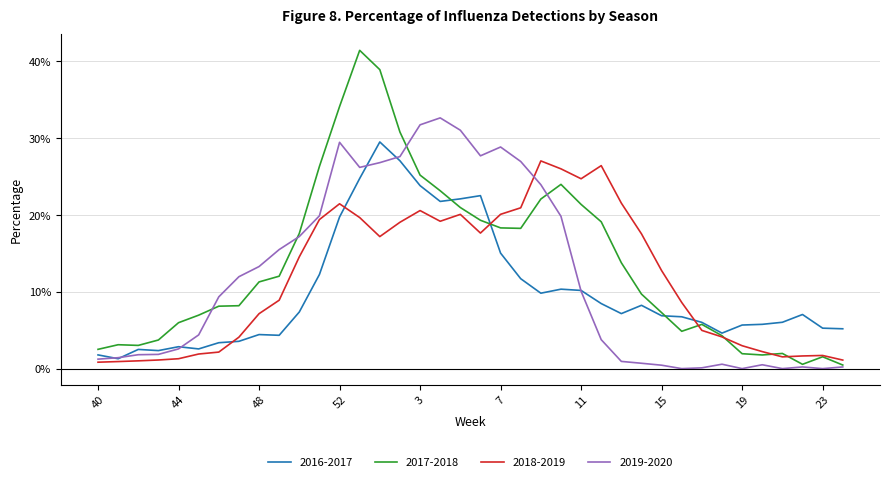

Does the chart have visible grid lines?

Yes